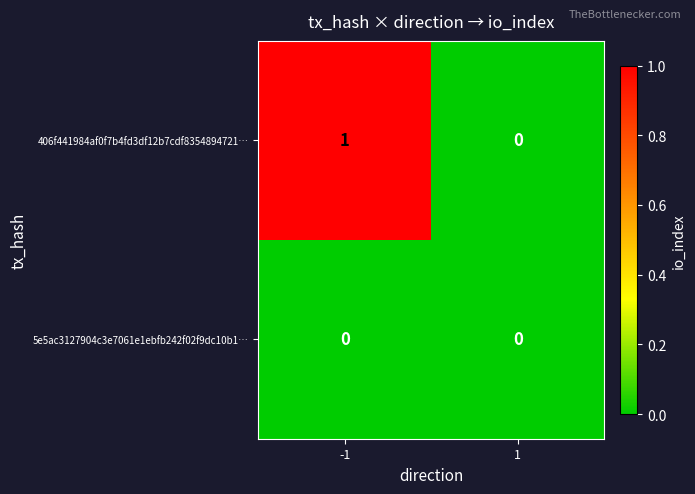

At which category is the sum across all series the highest?

-1